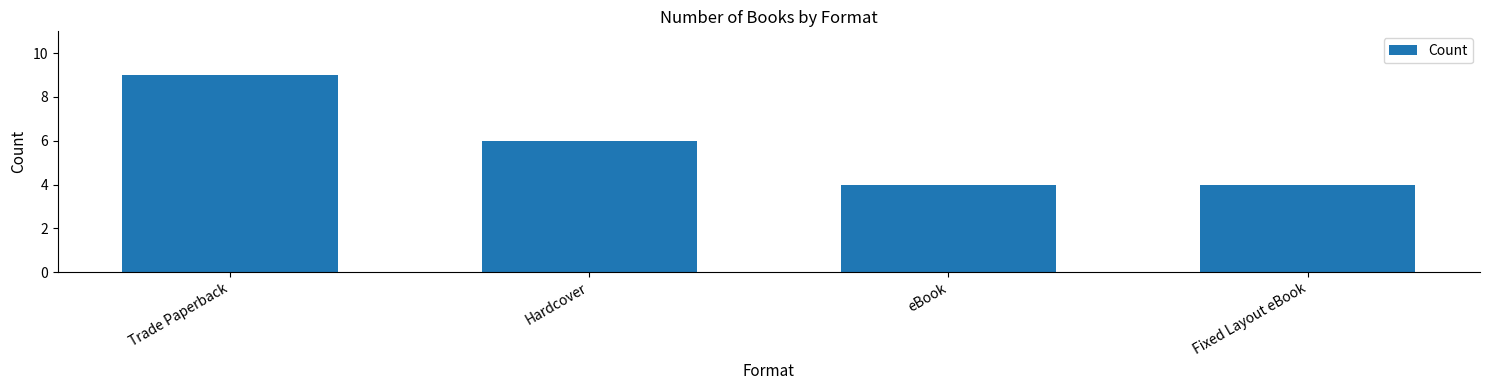

How many distinct data groups are displayed?

1